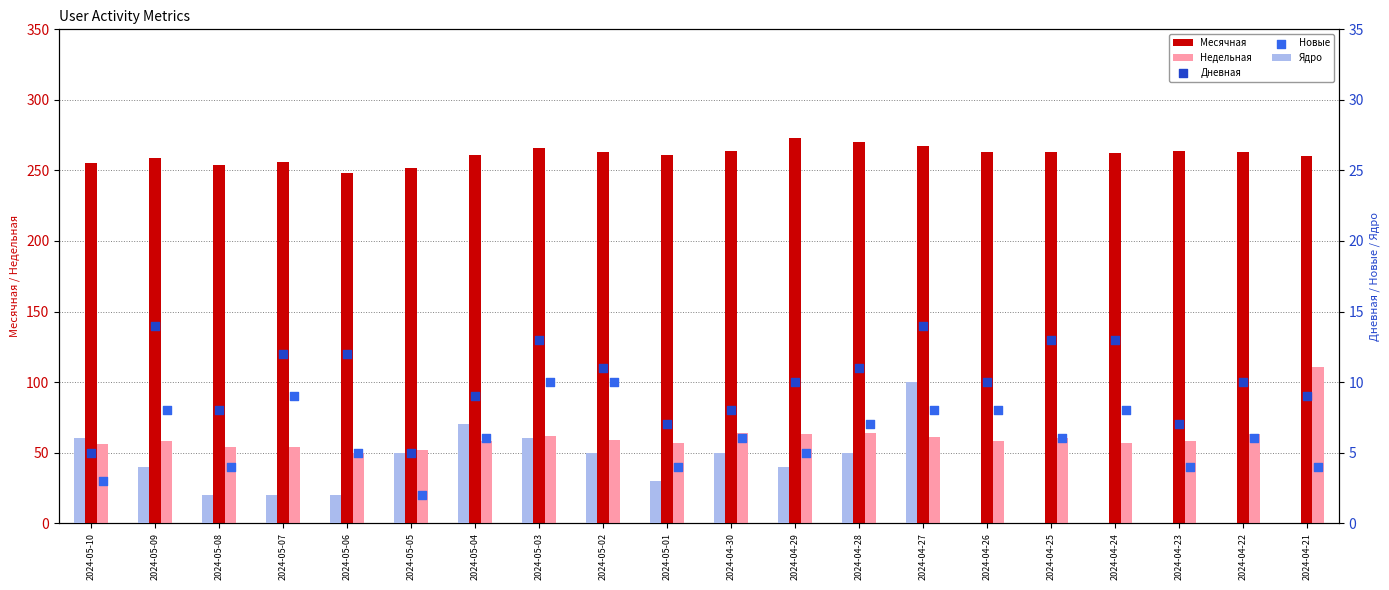

What is the total value across all series at 2024-05-08?

322